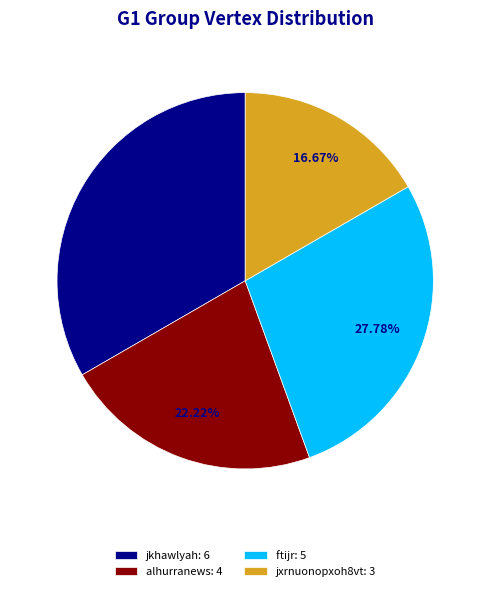

To the nearest percent, what portion does alhurranews represent?

22%